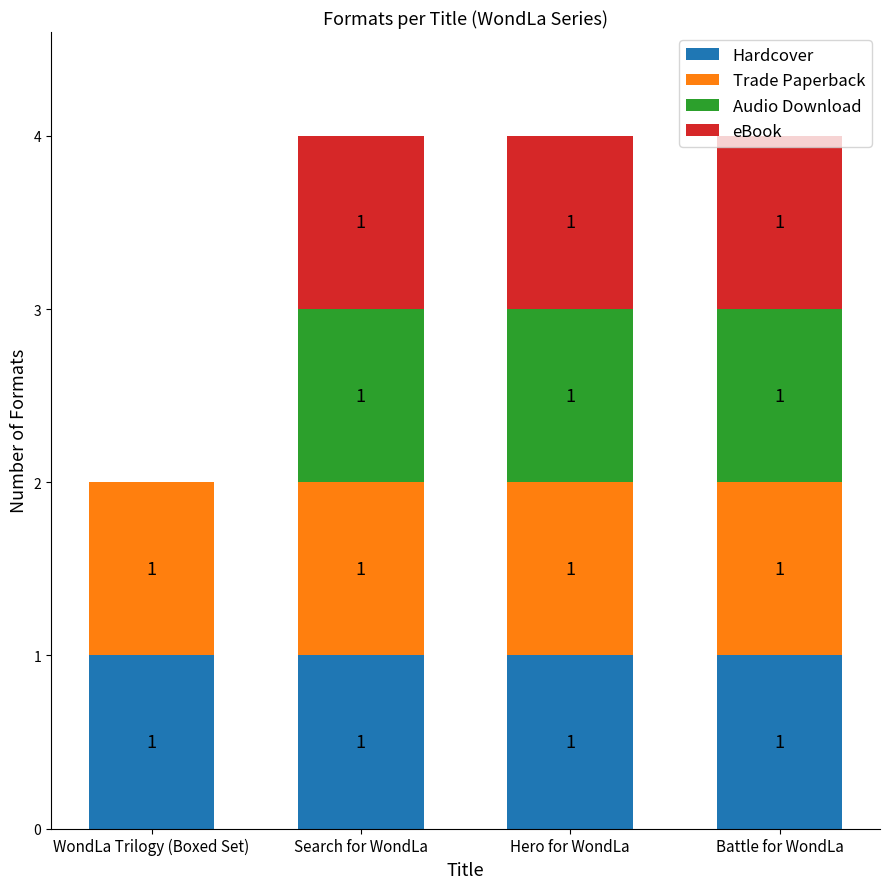

The value of Hardcover at Battle for WondLa is 1. True or false?

True